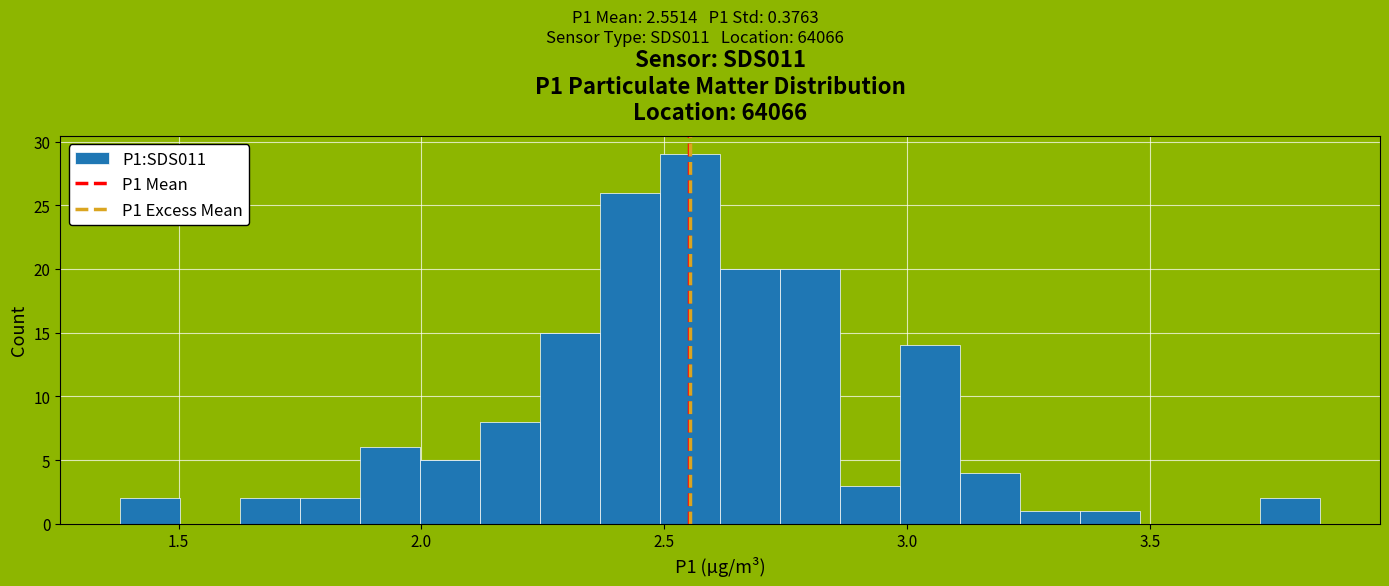

Around what value on the x-axis is the tallest bar? Give the approximate position of its centre, as read against the axis.

2.55